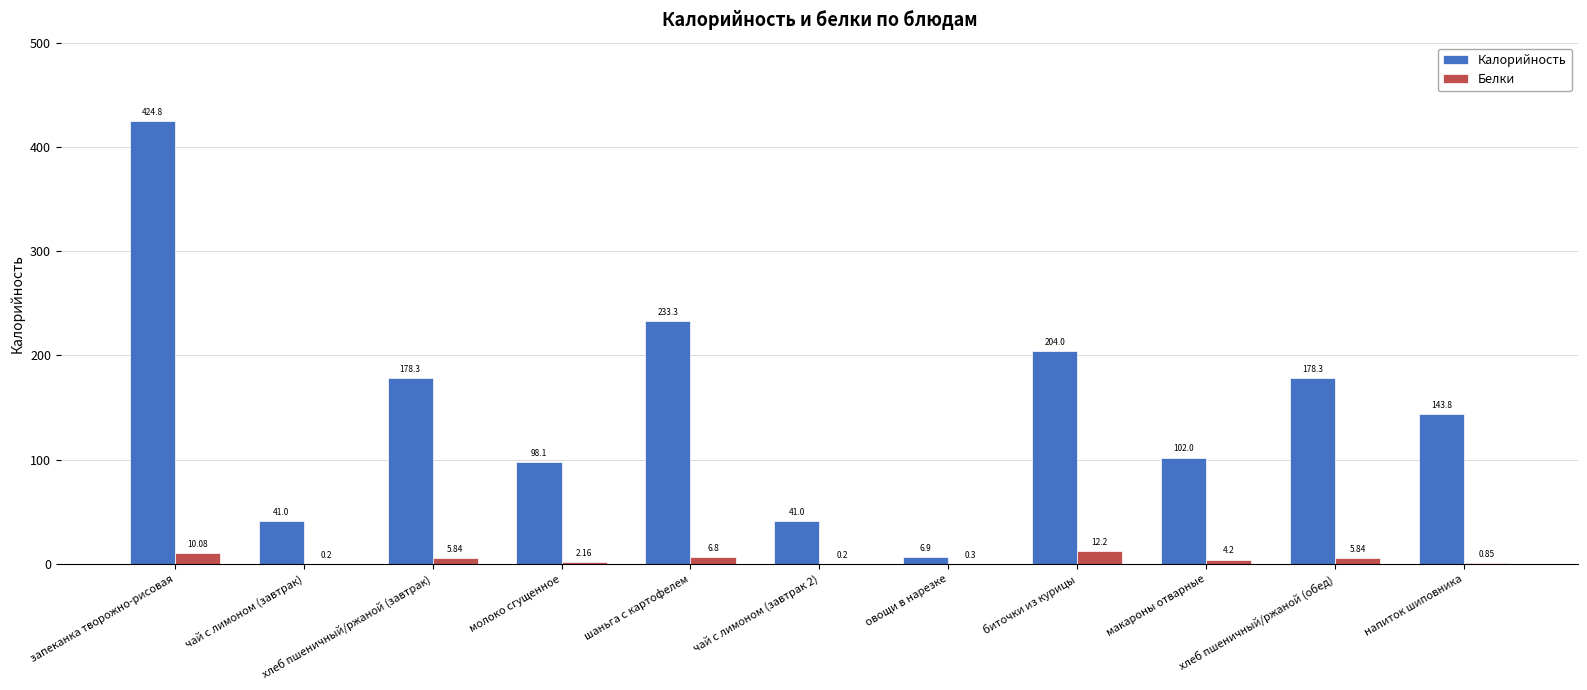

At which label is Калорийность closest to 215?

биточки из курицы